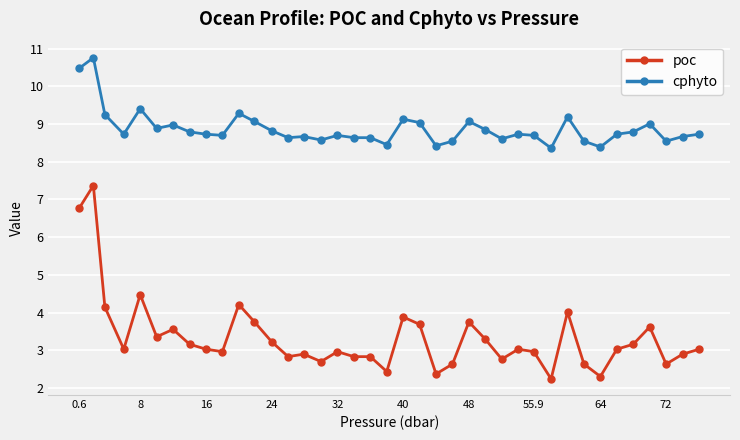

What is the sum of all cphyto values?

346.3